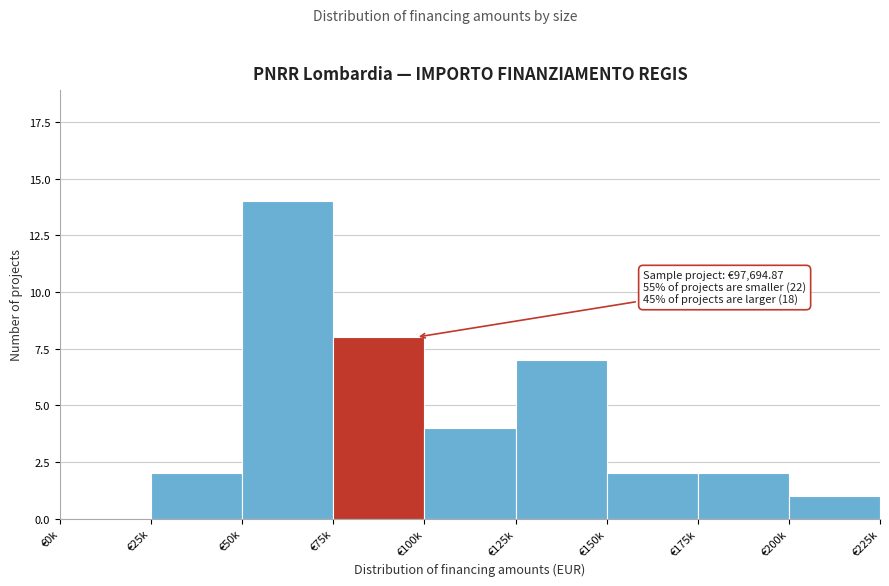

Reading left to right, transcribe all the data shown in this chart.

€0k=0	€25k=2	€50k=14	€75k=8	€100k=4	€125k=7	€150k=2	€175k=2	€200k=1